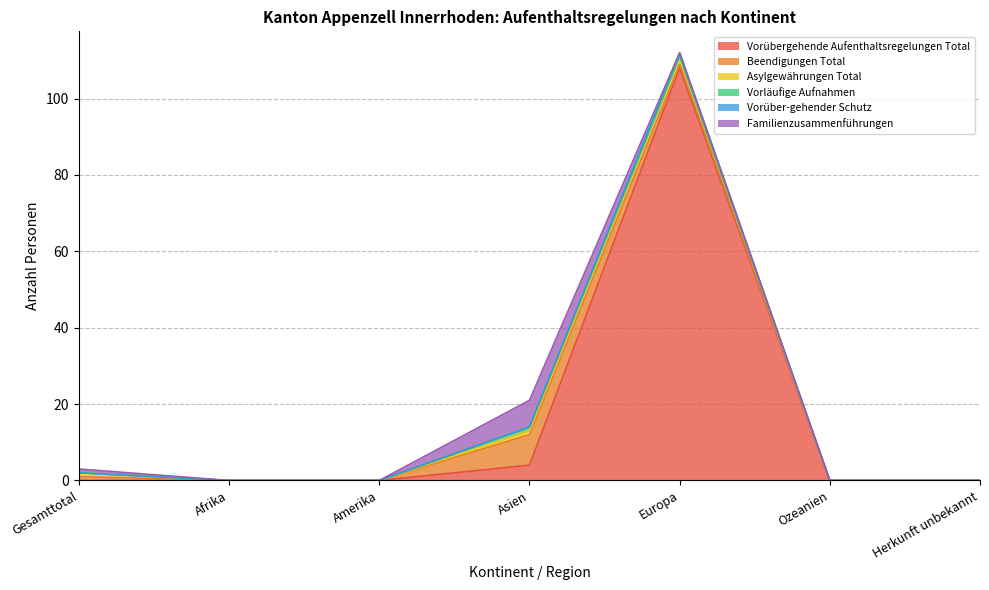

Does the chart have visible grid lines?

Yes